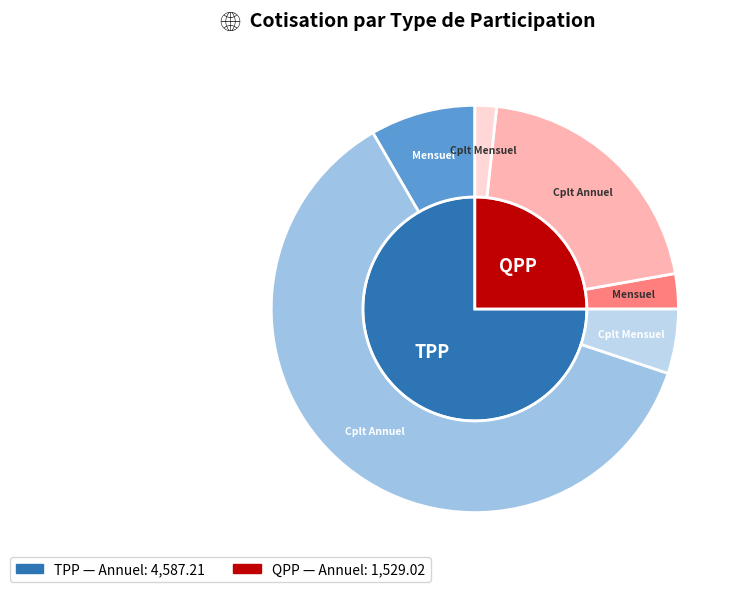

What is the change in value from TPP to QPP?

-3058.2